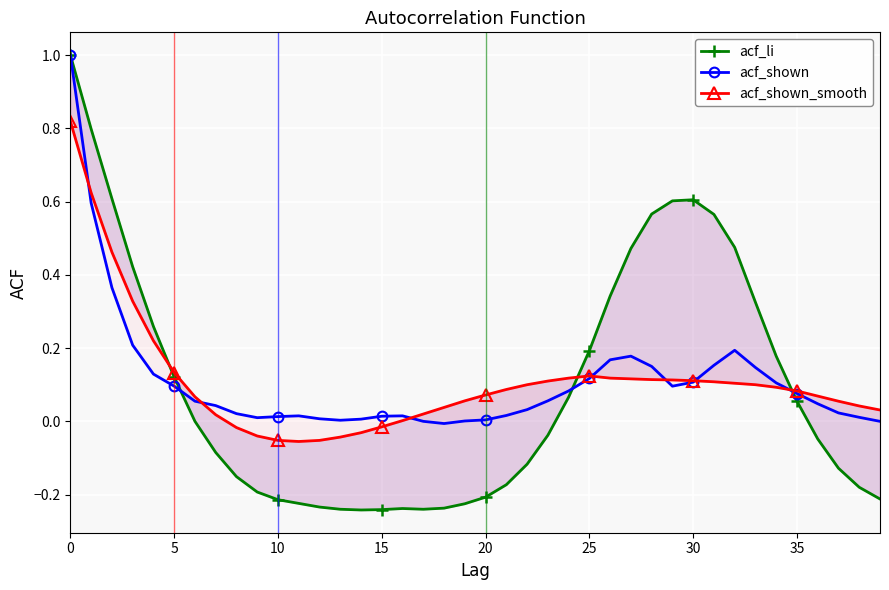

What is the value of the acf_li point at the 33rd from the left?

0.5